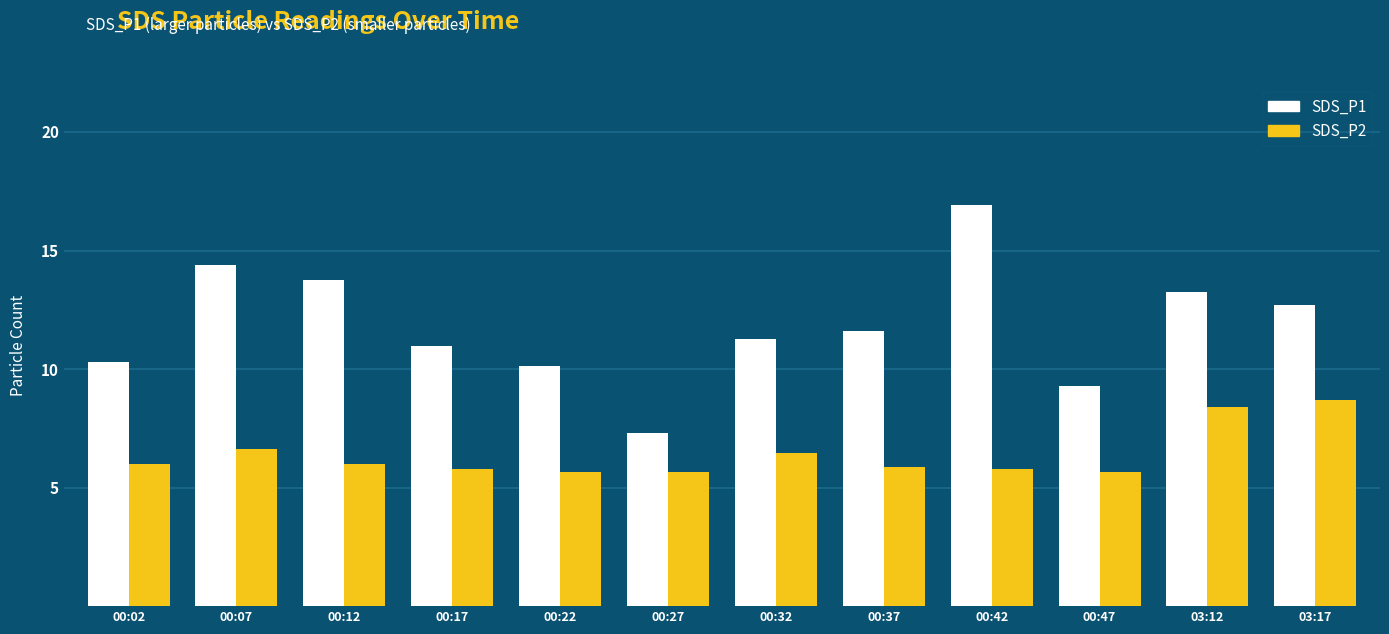

What is the difference between the maximum and minimum values in the SDS_P2 series?

3.0